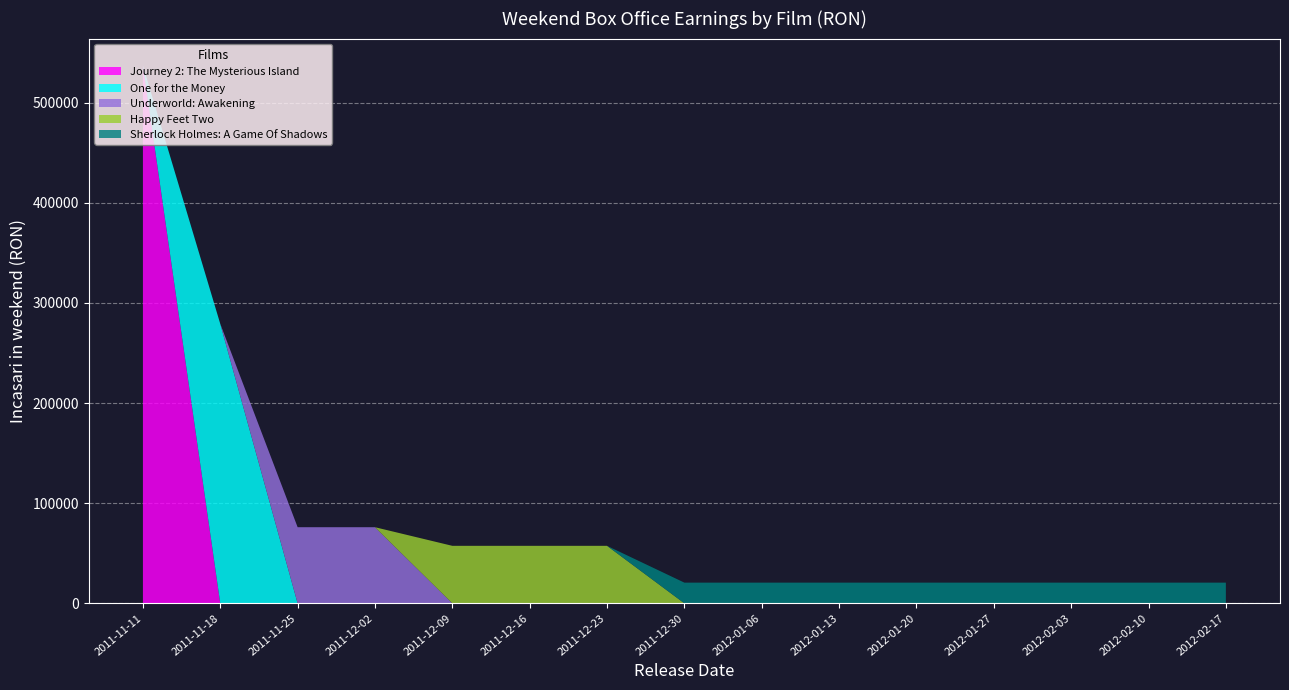

Reading left to right, list all the values displayed in this chart.

Journey 2: The Mysterious Island: 537112.7	0.0	0.0	0.0	0.0	0.0	0.0	0.0	0.0	0.0	0.0	0.0	0.0	0.0	0.0
One for the Money: 0.0	279030.6	0.0	0.0	0.0	0.0	0.0	0.0	0.0	0.0	0.0	0.0	0.0	0.0	0.0
Underworld: Awakening: 0.0	0.0	76024.0	76024.0	0.0	0.0	0.0	0.0	0.0	0.0	0.0	0.0	0.0	0.0	0.0
Happy Feet Two: 0.0	0.0	0.0	0.0	57432.5	57432.5	57432.5	0.0	0.0	0.0	0.0	0.0	0.0	0.0	0.0
Sherlock Holmes: A Game Of Shadows: 0.0	0.0	0.0	0.0	0.0	0.0	0.0	20674.8	20674.8	20674.8	20674.8	20674.8	20674.8	20674.8	20674.8